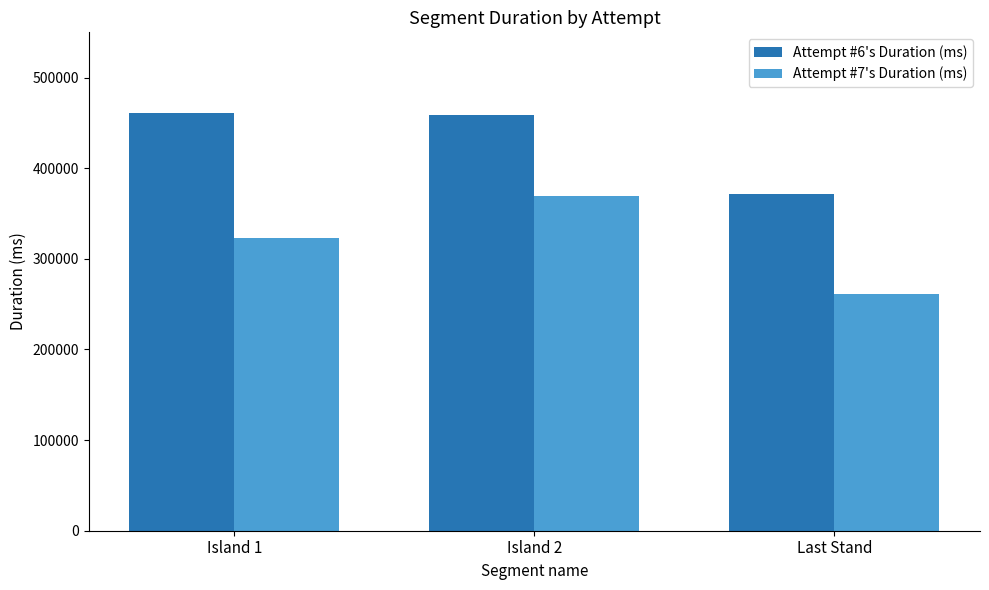

What is the spread (max minus min) of values at Island 1?

138166